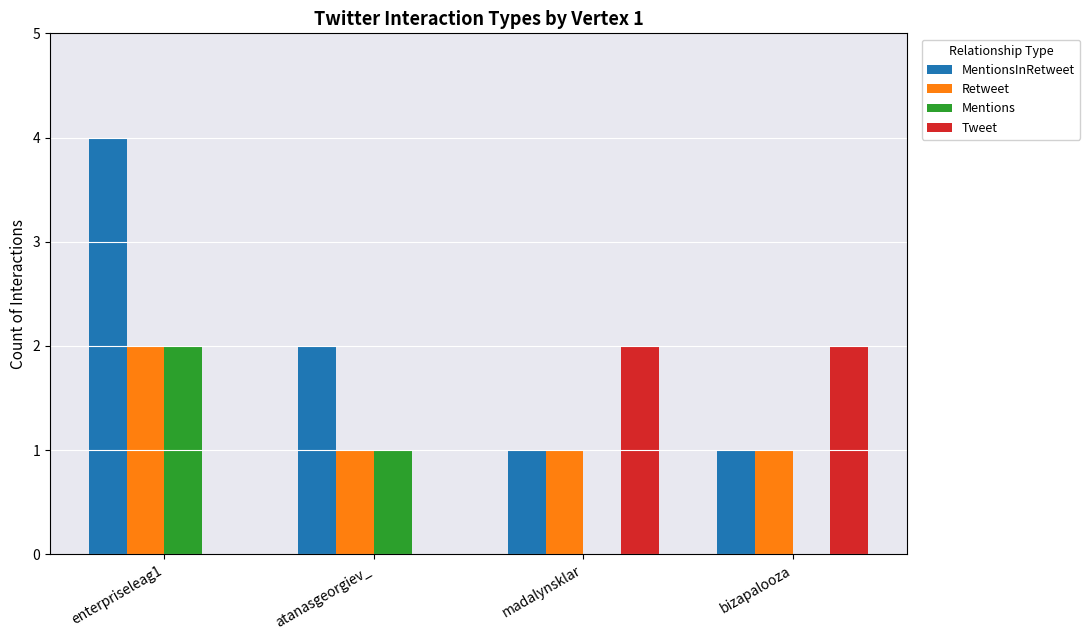

What is the sum of all Mentions values?

3